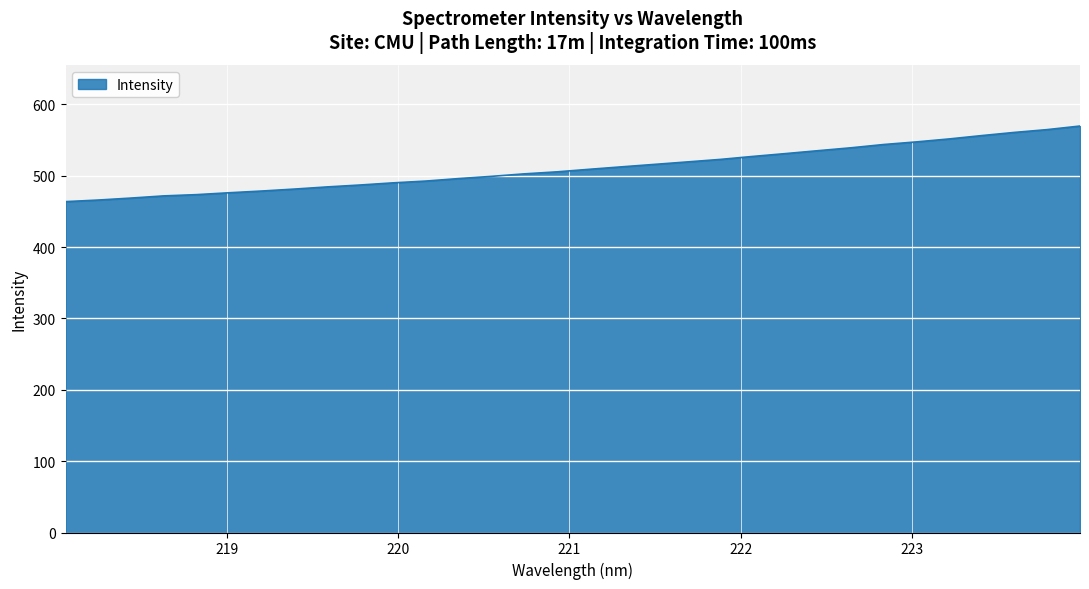

What is the smallest value displayed?

463.6